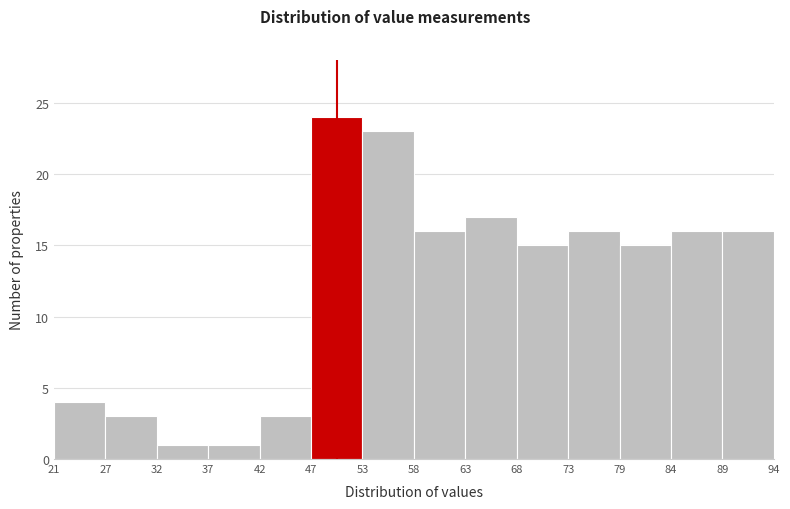

Which range on the x-axis has the tallest bar?

47 to 53